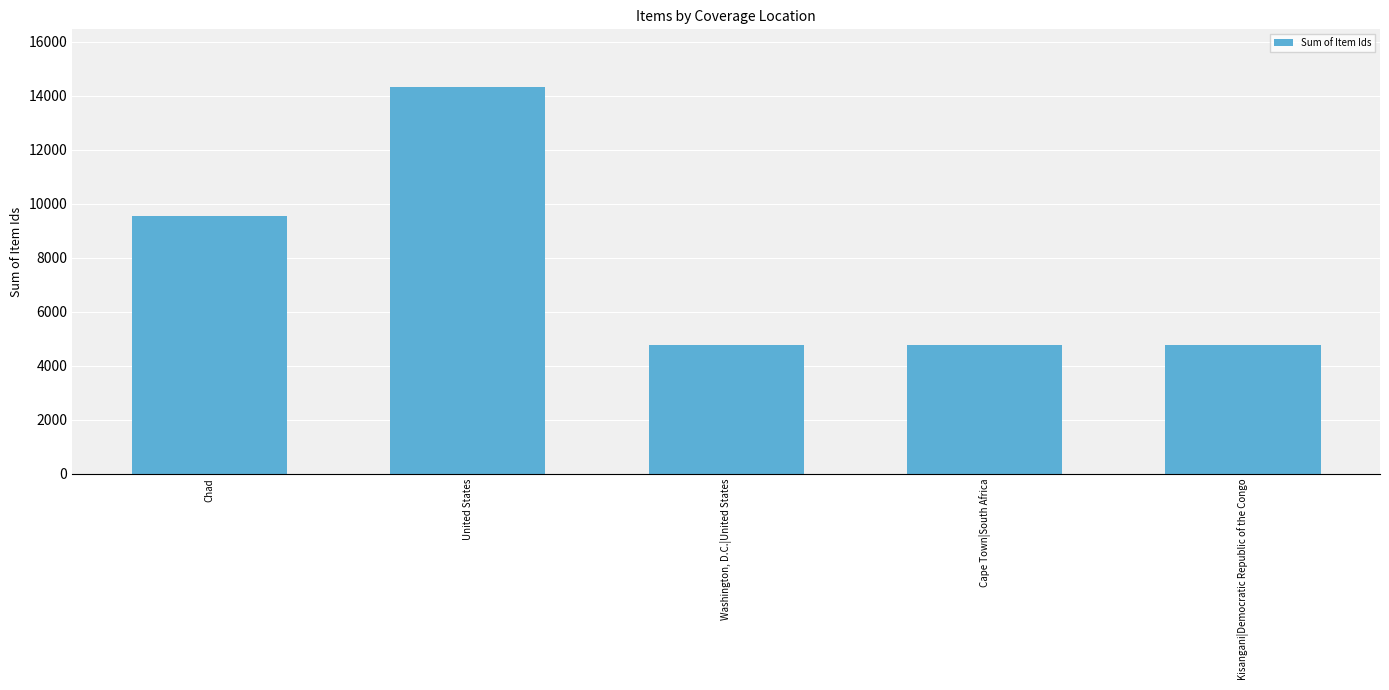

What is the maximum value shown in the chart?

14317